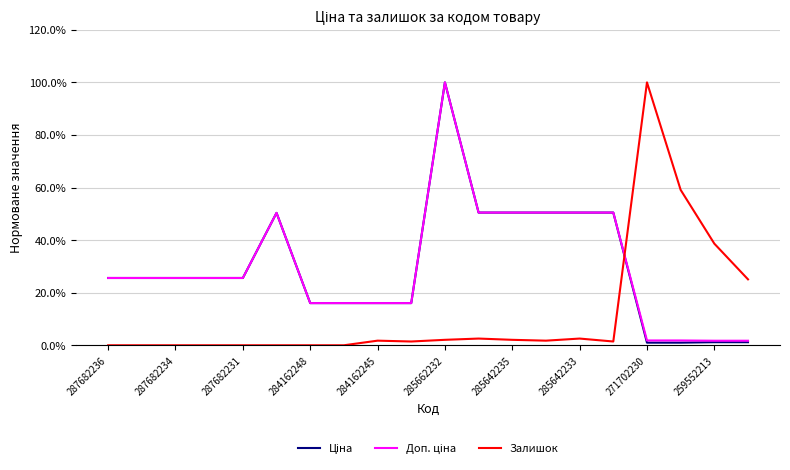

Is this an area chart (filled region under the line)?

No